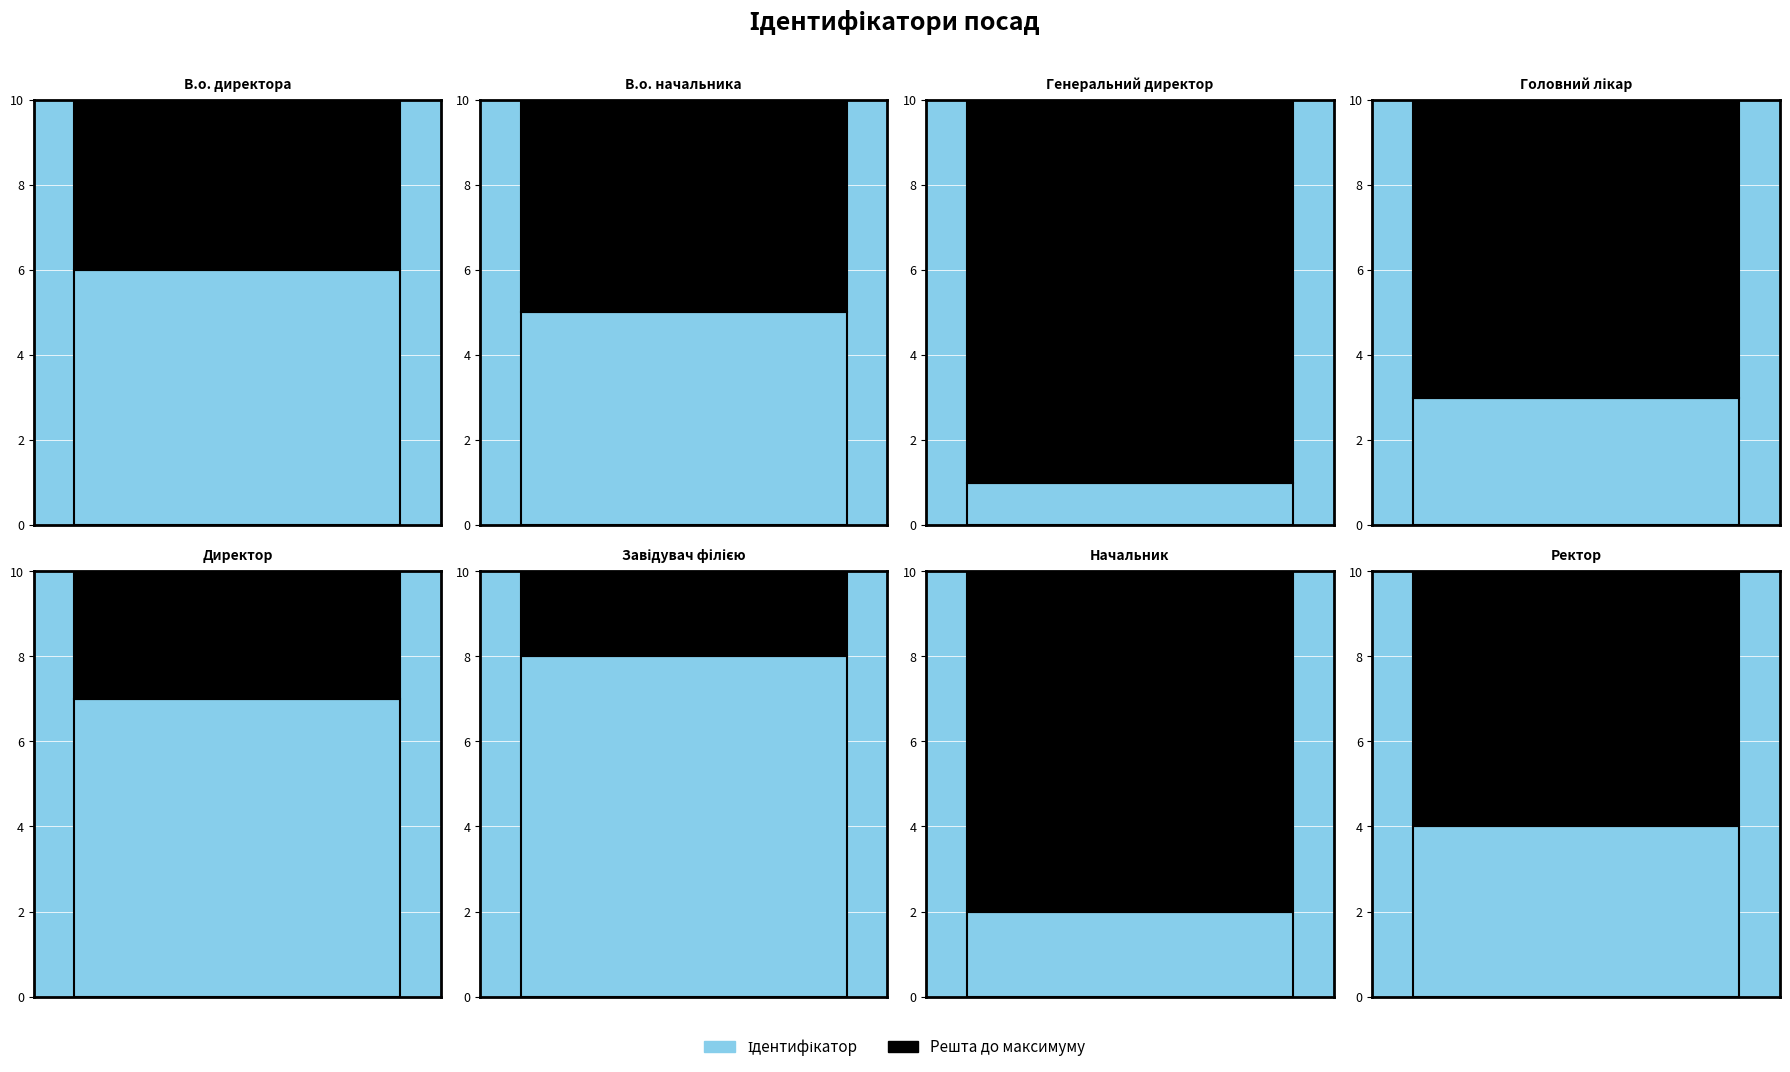

How many values exceed 5?

3